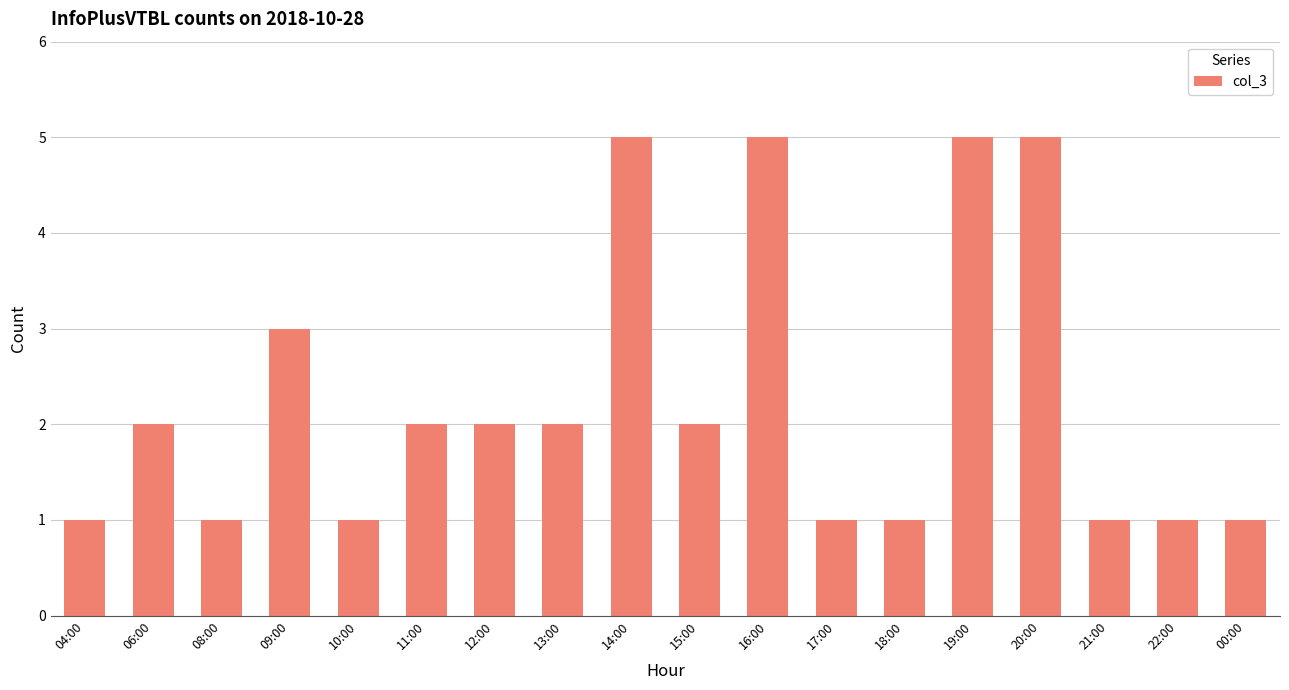

What is the label of the 6th bar from the left?

11:00